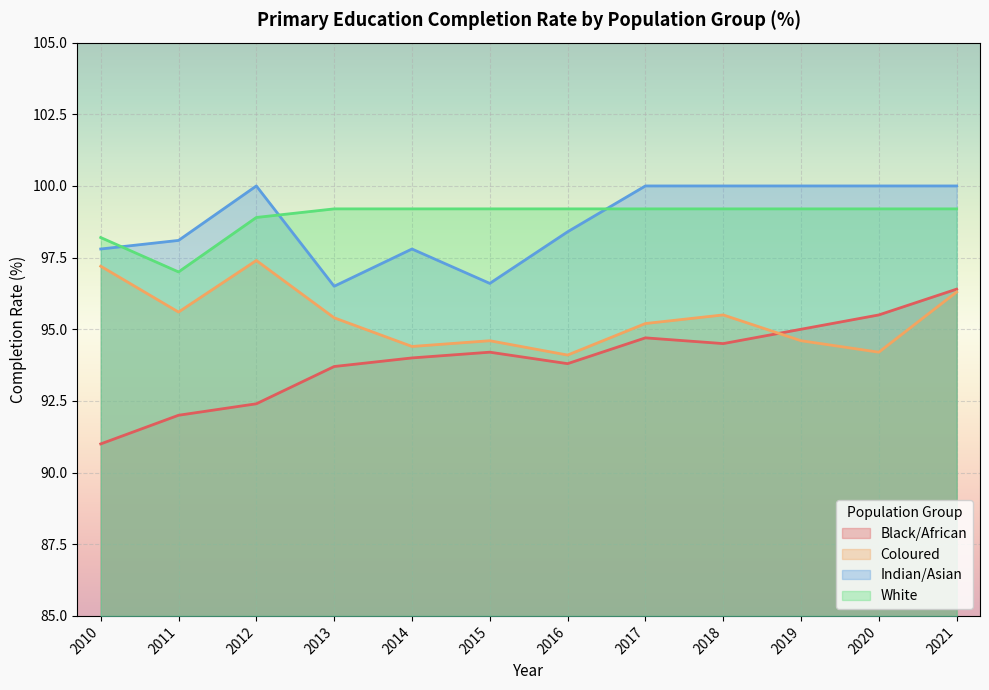

At which category is the sum across all series the highest?

2021